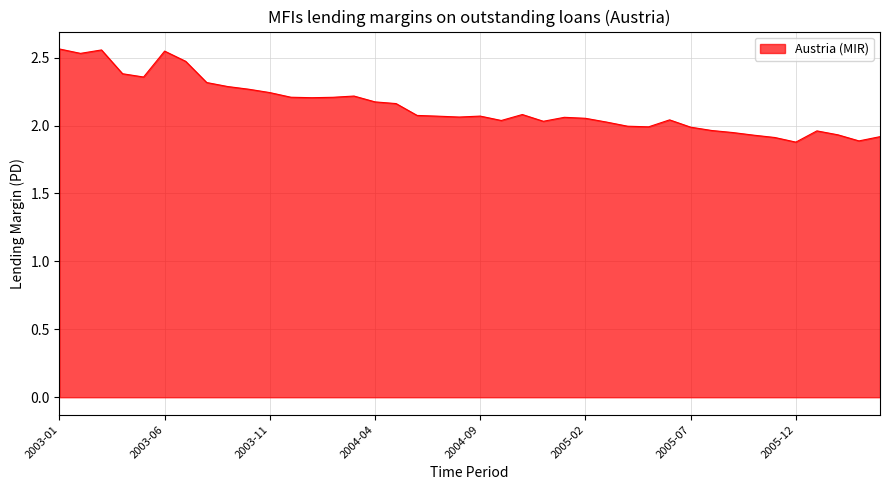

What is the difference between the maximum and minimum values?

0.7